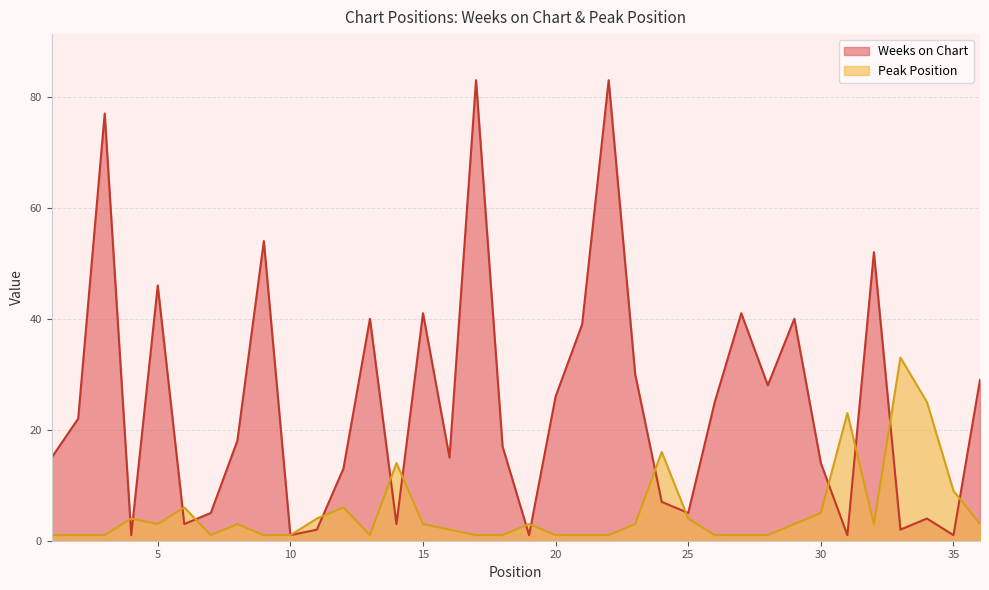

Which has a higher value, 14 or 34?

34